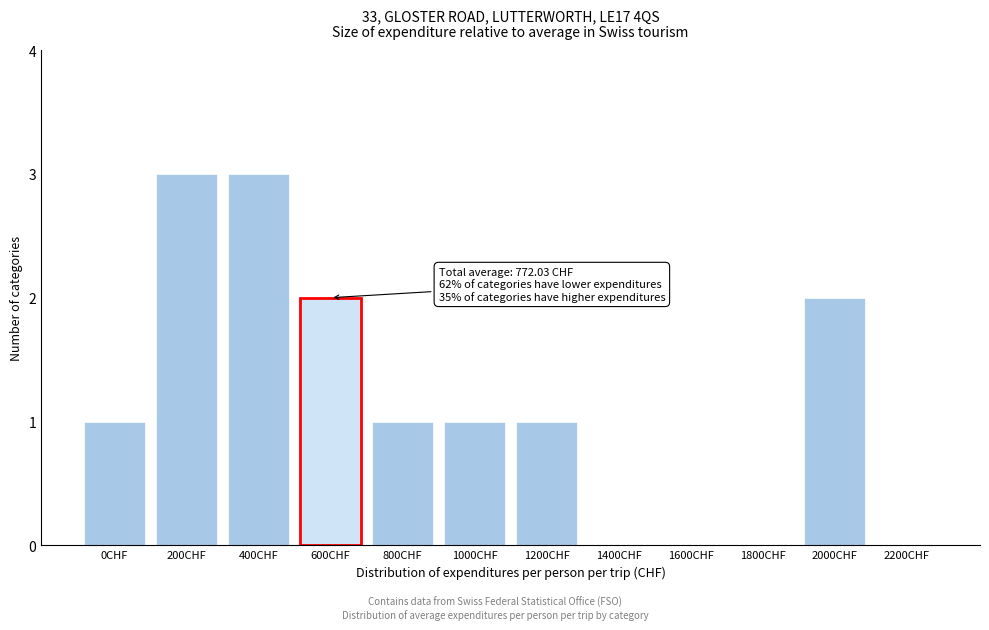

Reading left to right, extract all data points from this chart.

0CHF=1	200CHF=3	400CHF=3	600CHF=2	800CHF=1	1000CHF=1	1200CHF=1	1400CHF=0	1600CHF=0	1800CHF=0	2000CHF=2	2200CHF=0